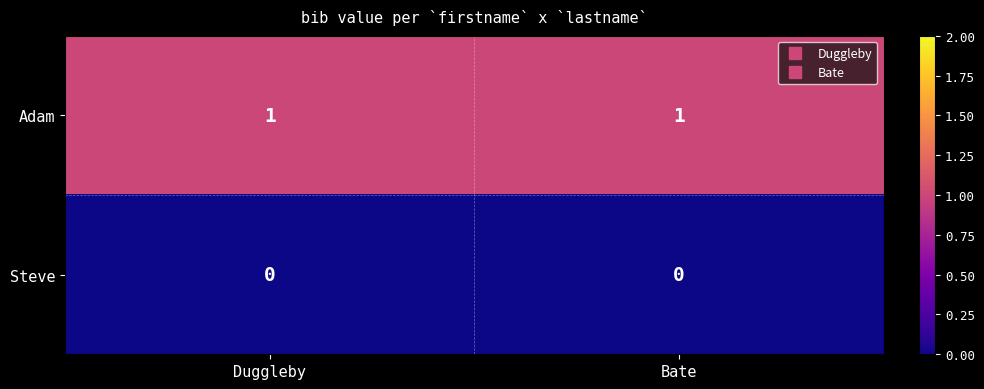

Which series has the largest total across all categories?

Adam